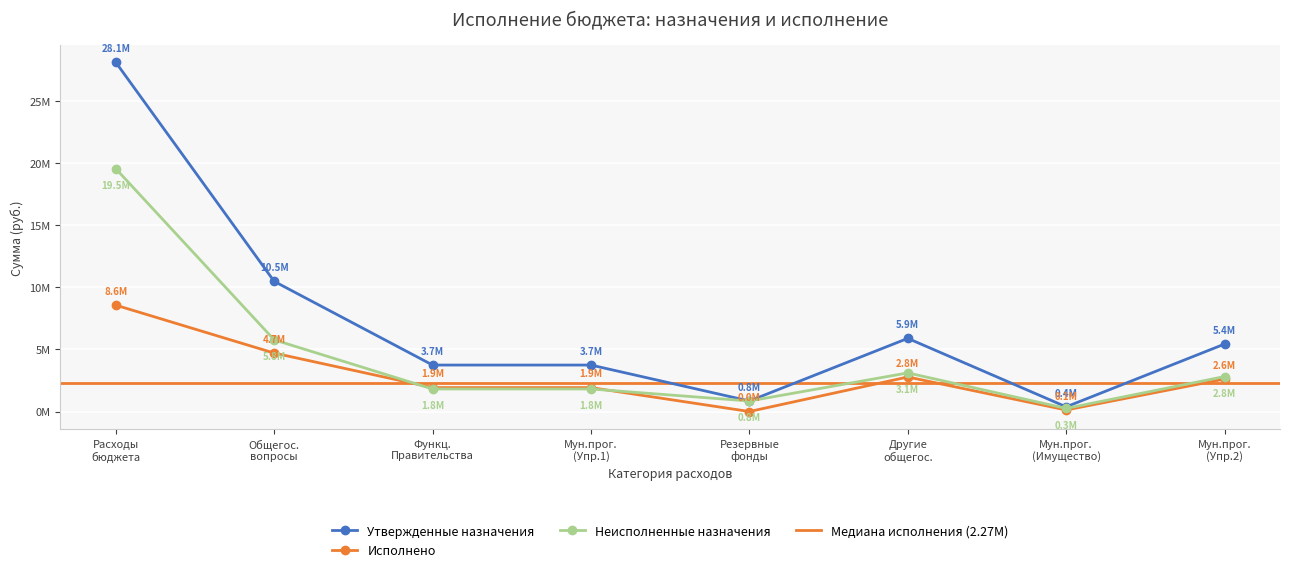

The value of Утвержденные назначения at Расходы бюджета is 28088718.2. True or false?

True